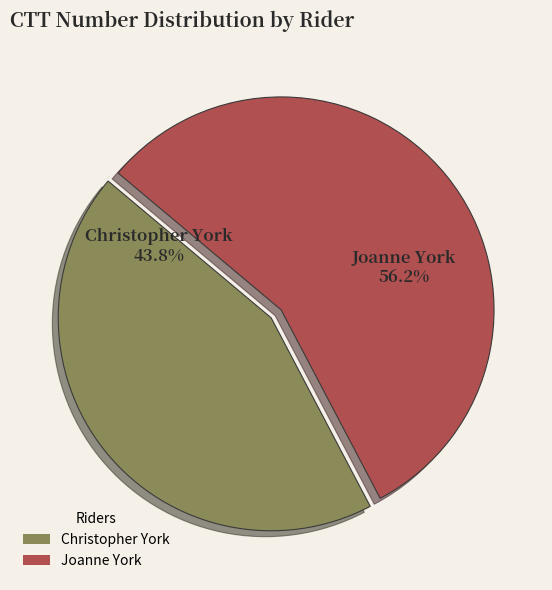

To the nearest percent, what is the average slice percentage?

50%